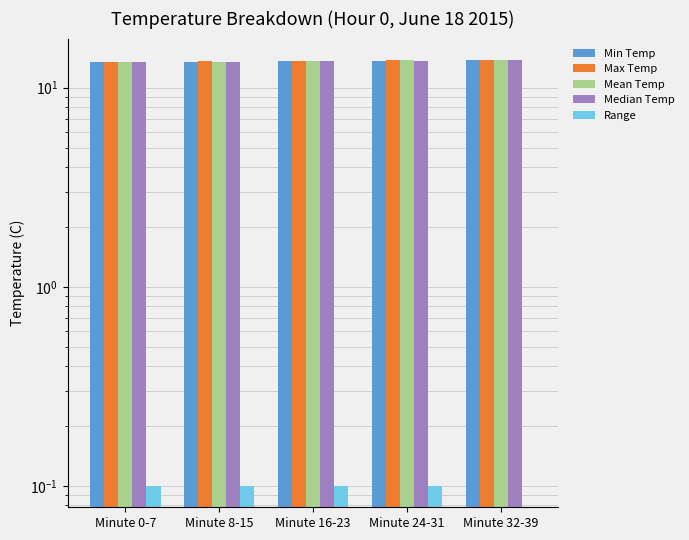

What is the spread (max minus min) of values at Minute 32-39?

13.8